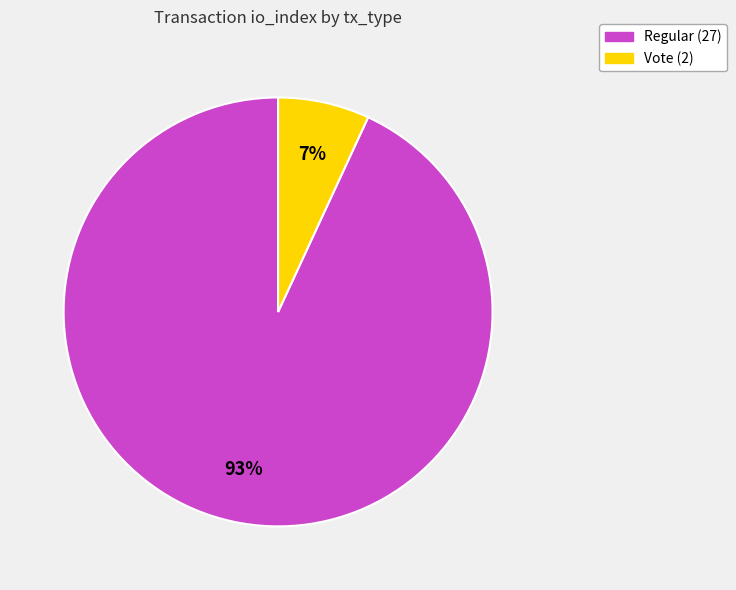

Do Regular (27) and Vote (2) together represent more than half of the pie?

Yes